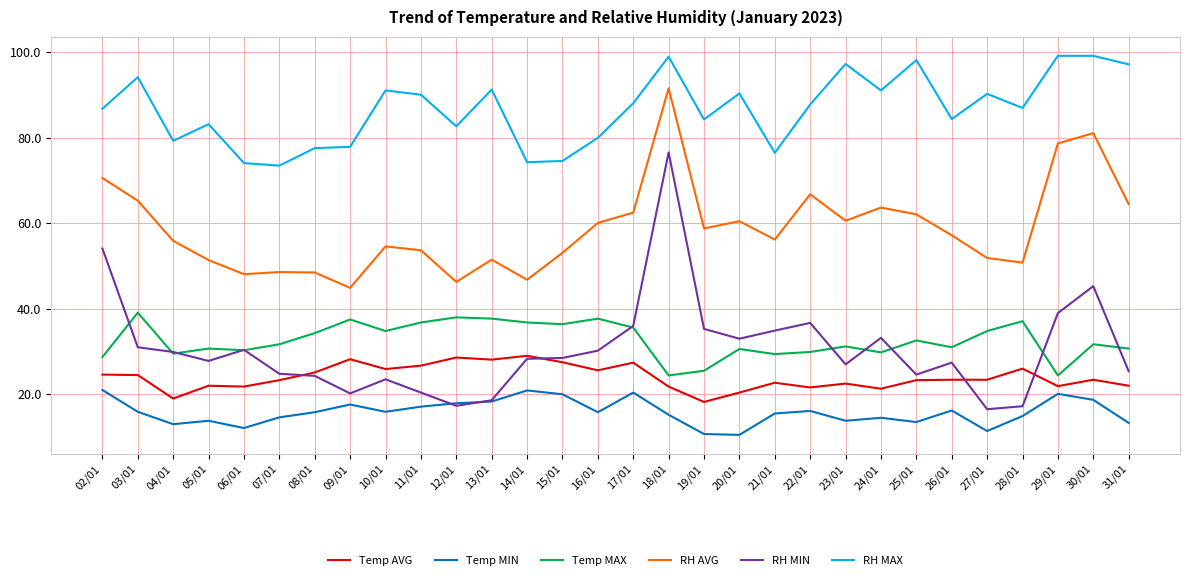

What position from the left is 08/01?

7